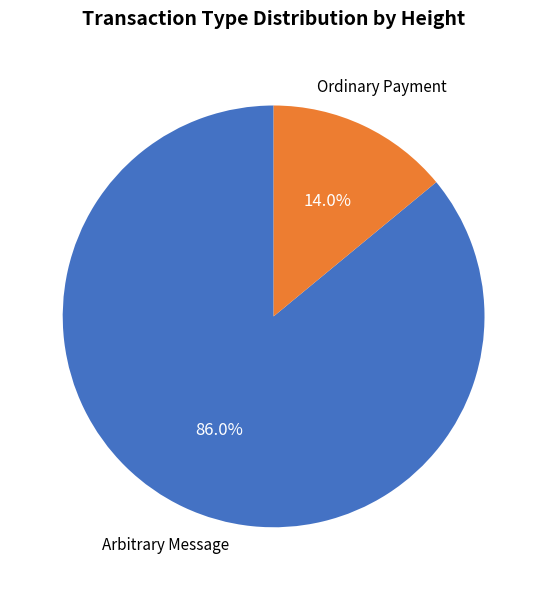

To the nearest percent, what portion does Ordinary Payment represent?

14%